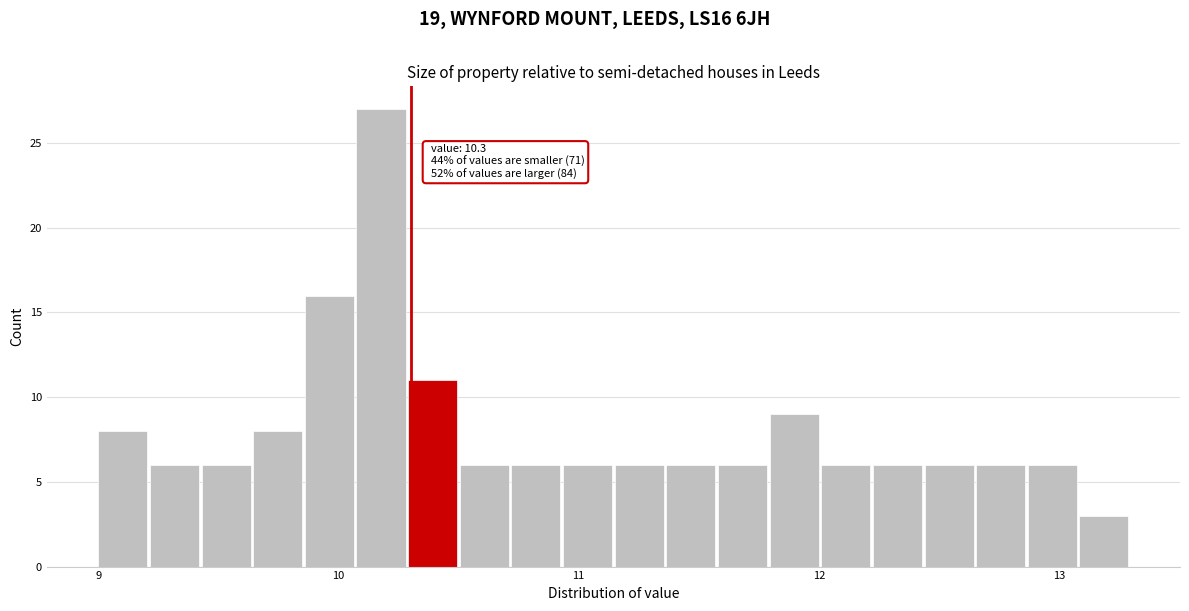

Read against the x-axis, roughly where is the centre of the tallest bar?

10.2